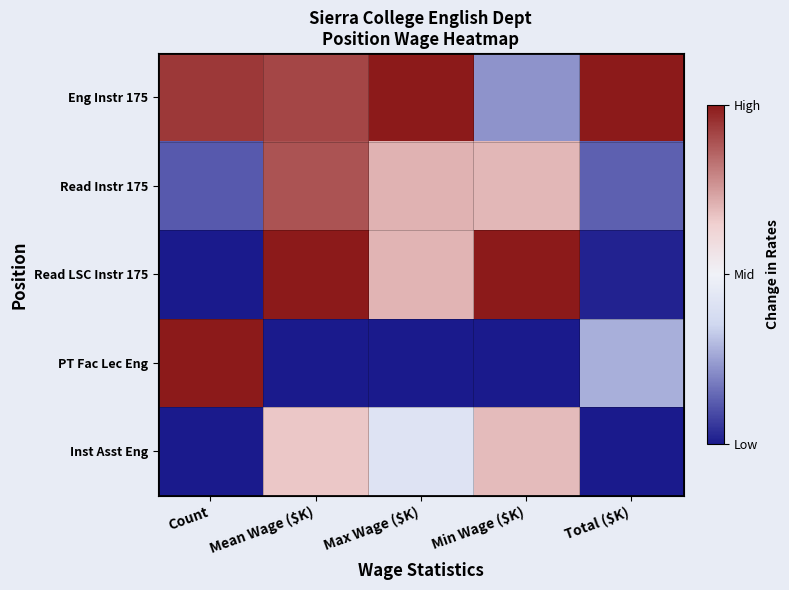

Which series has the largest range (max minus min)?

Read LSC Instr 175